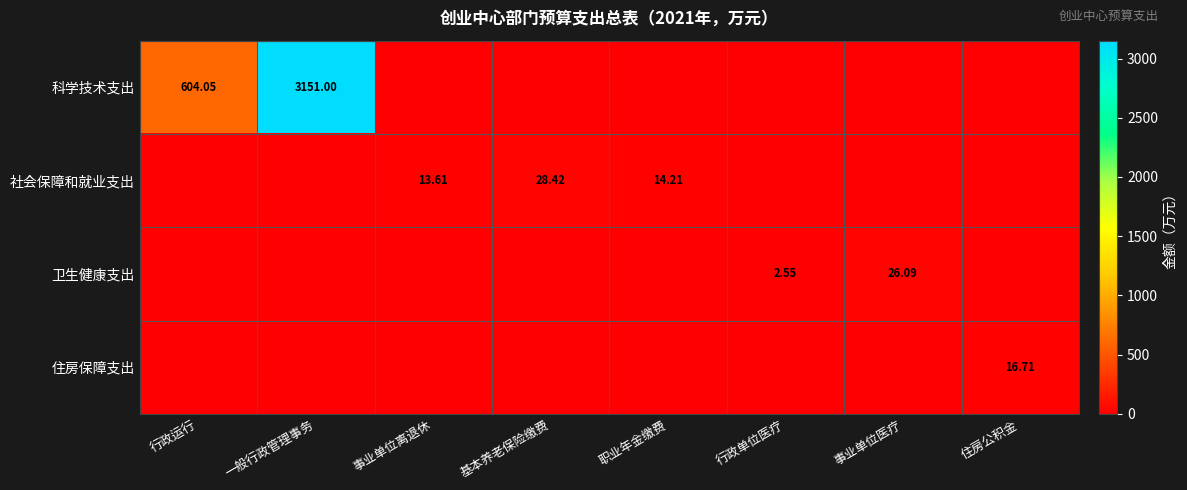

The 科学技术支出 series shows 0.0 at 行政单位医疗. True or false?

True